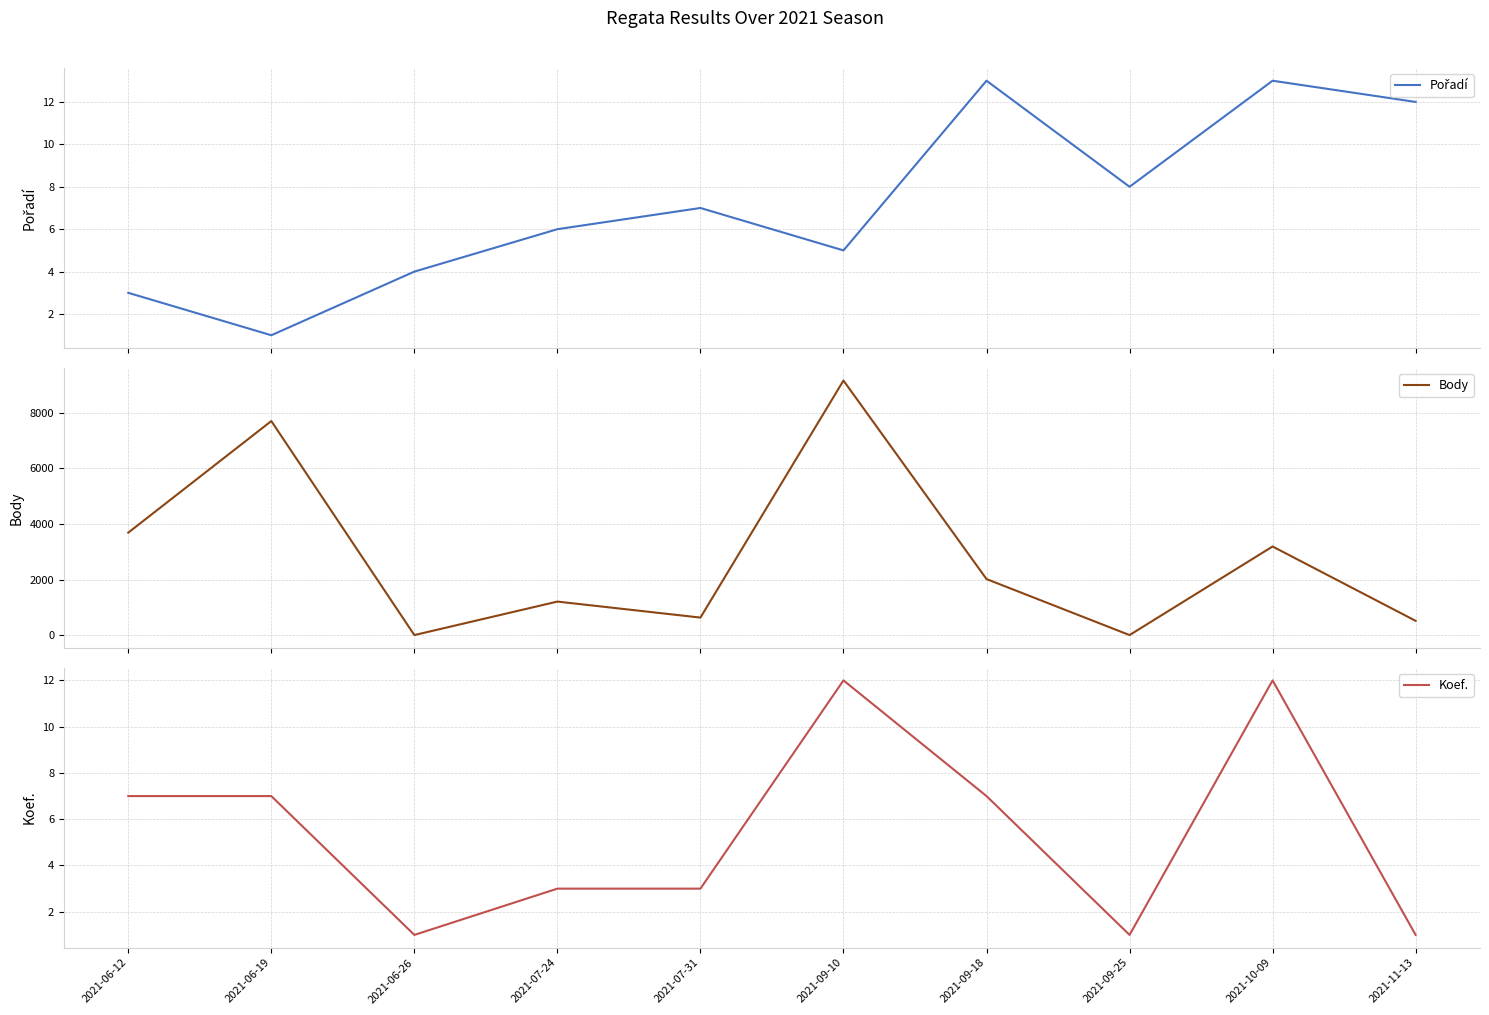

Which category has the lowest value in the Body series?

2021-06-26